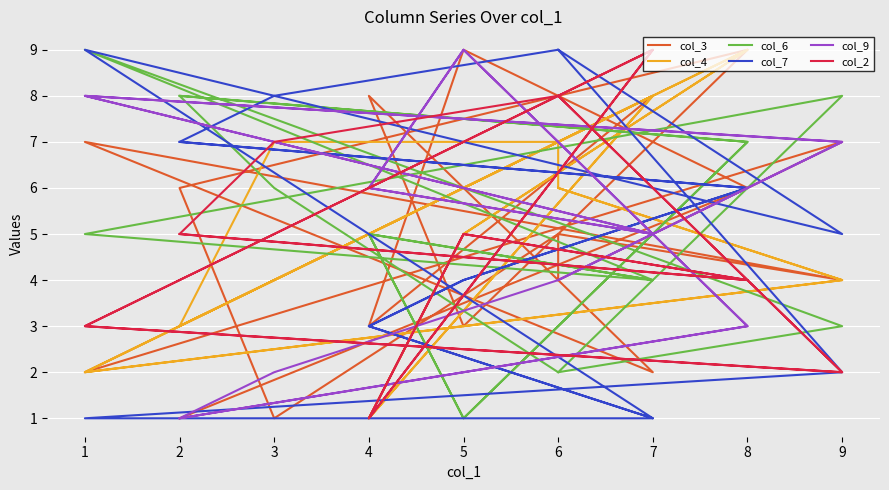

What is the sum of all col_7 values?

94